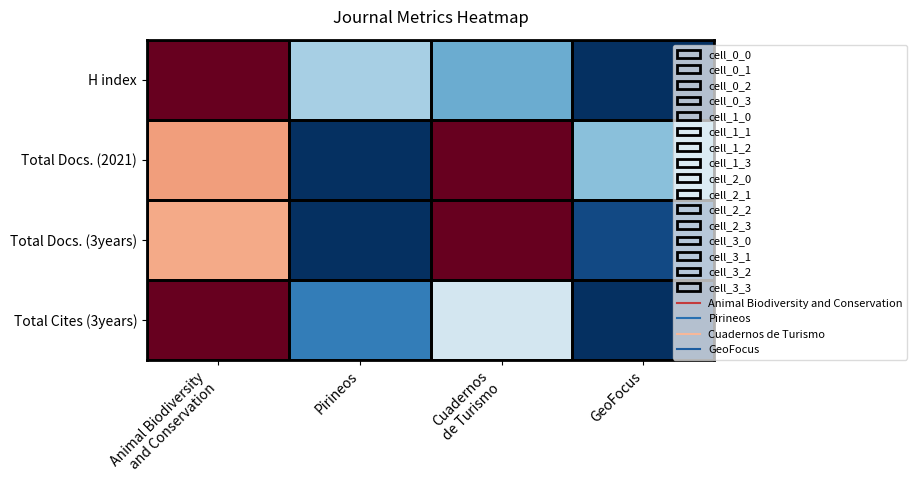

What is the maximum value shown in the chart?

1.0